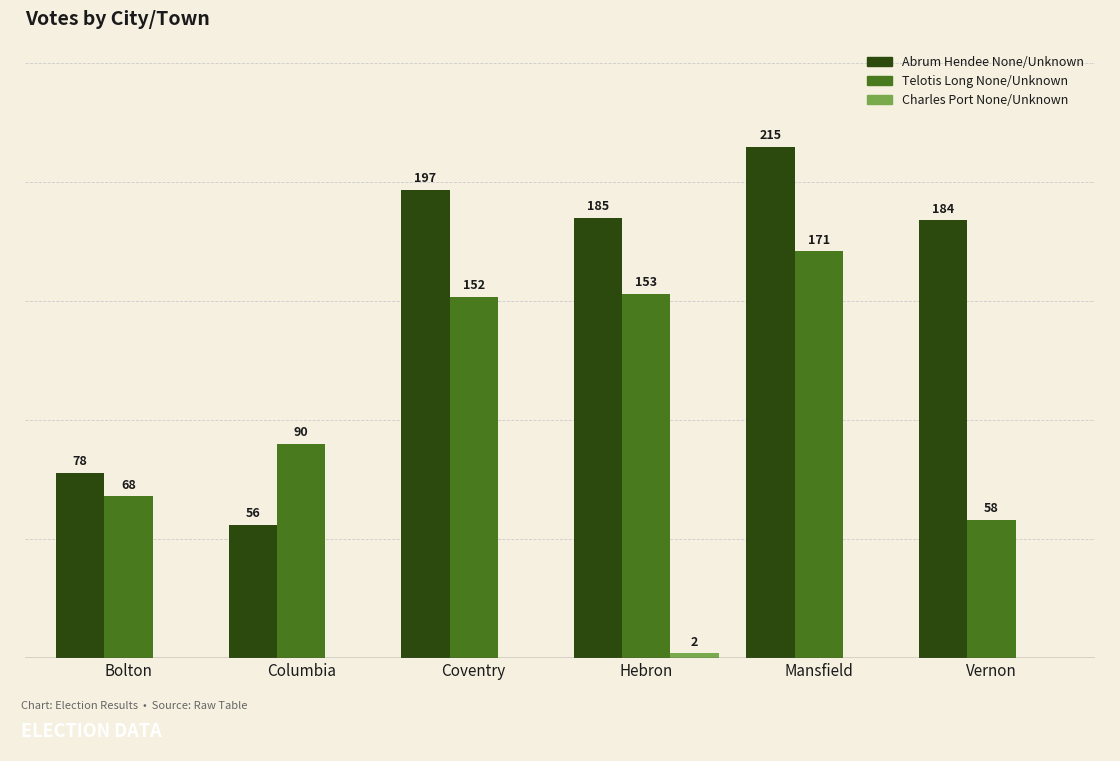

Which series has the largest total across all categories?

Abrum Hendee None/Unknown